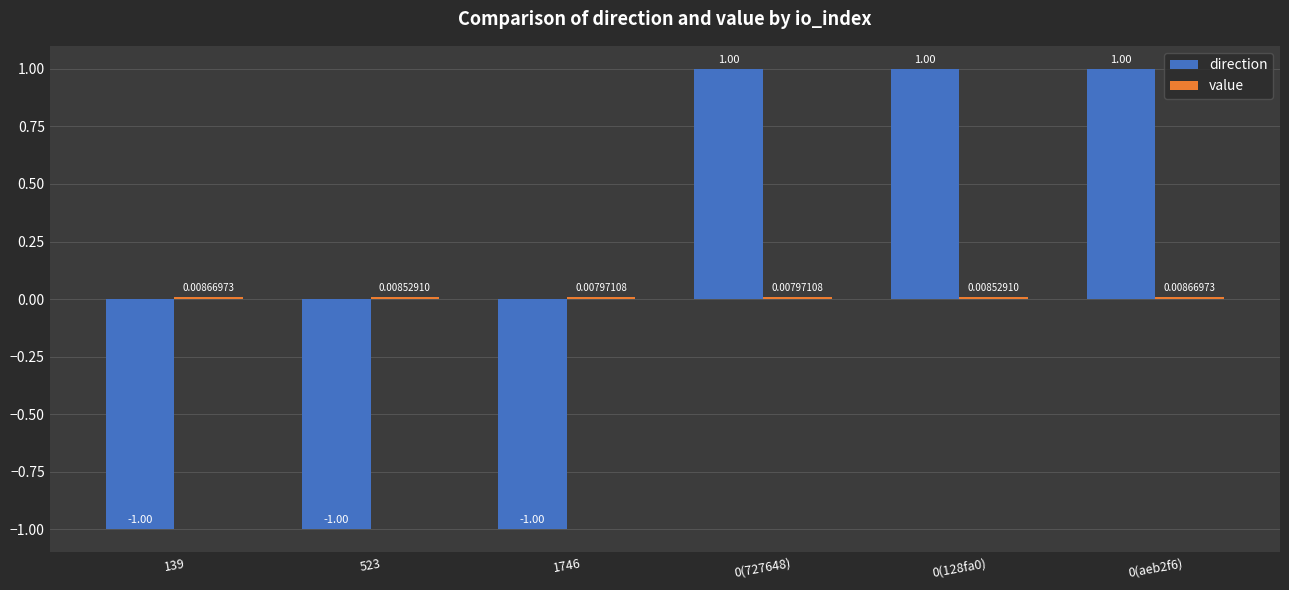

Count the number of data series in this chart.

2